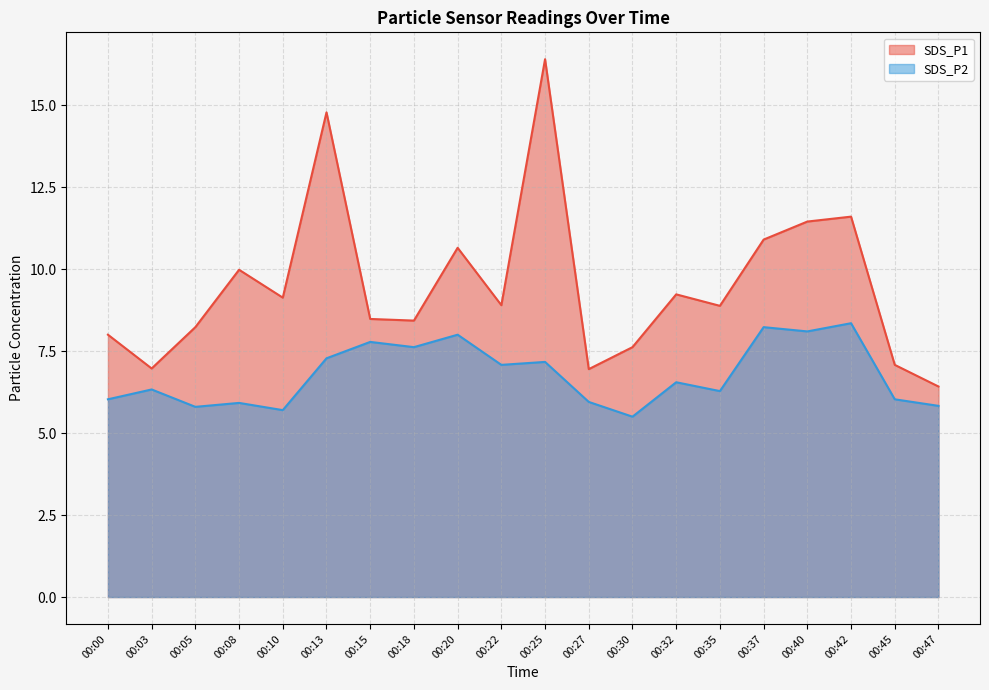

True or false: SDS_P1 and SDS_P2 intersect in this chart.

False